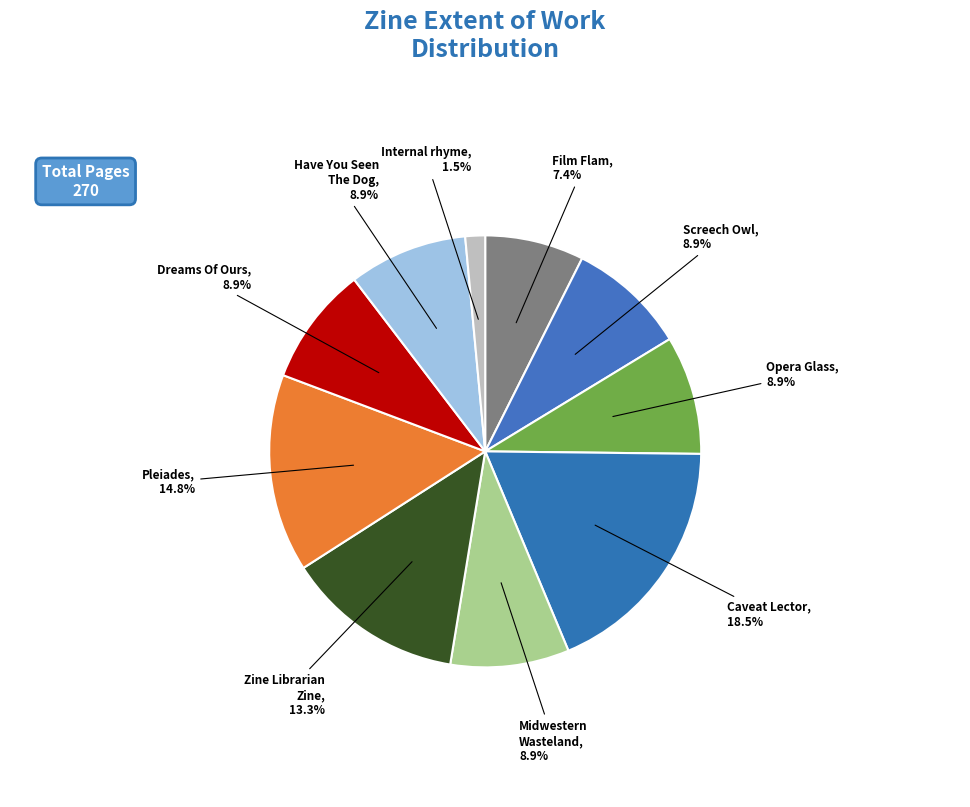

Which slice is the largest?

Caveat Lector (3326)